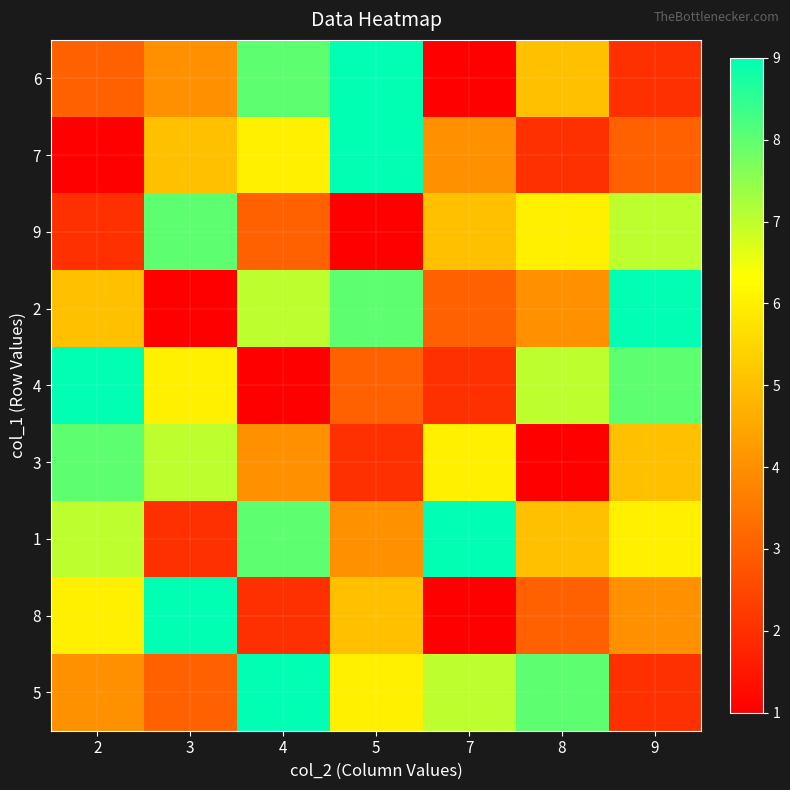

Reading left to right, what are all the values shown in this chart?

6: 2=3	3=4	4=8	5=9	7=1	8=5	9=2
7: 2=1	3=5	4=6	5=9	7=4	8=2	9=3
9: 2=2	3=8	4=3	5=1	7=5	8=6	9=7
2: 2=5	3=1	4=7	5=8	7=3	8=4	9=9
4: 2=9	3=6	4=1	5=3	7=2	8=7	9=8
3: 2=8	3=7	4=4	5=2	7=6	8=1	9=5
1: 2=7	3=2	4=8	5=4	7=9	8=5	9=6
8: 2=6	3=9	4=2	5=5	7=1	8=3	9=4
5: 2=4	3=3	4=9	5=6	7=7	8=8	9=2